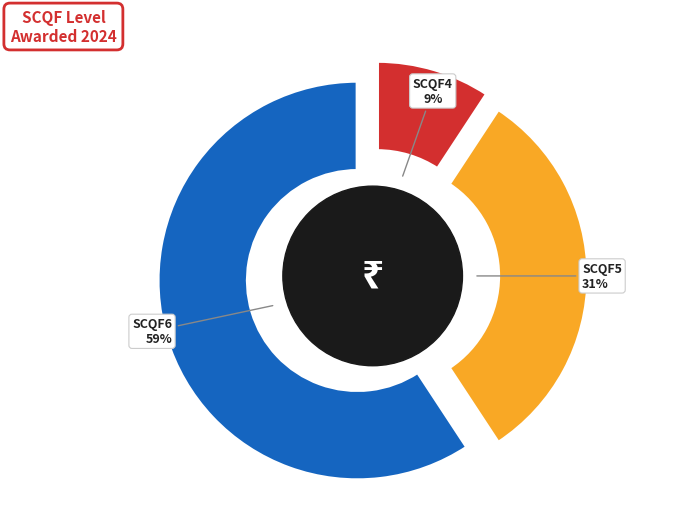

The SCQF6 slice represents 59% of the pie. True or false?

True